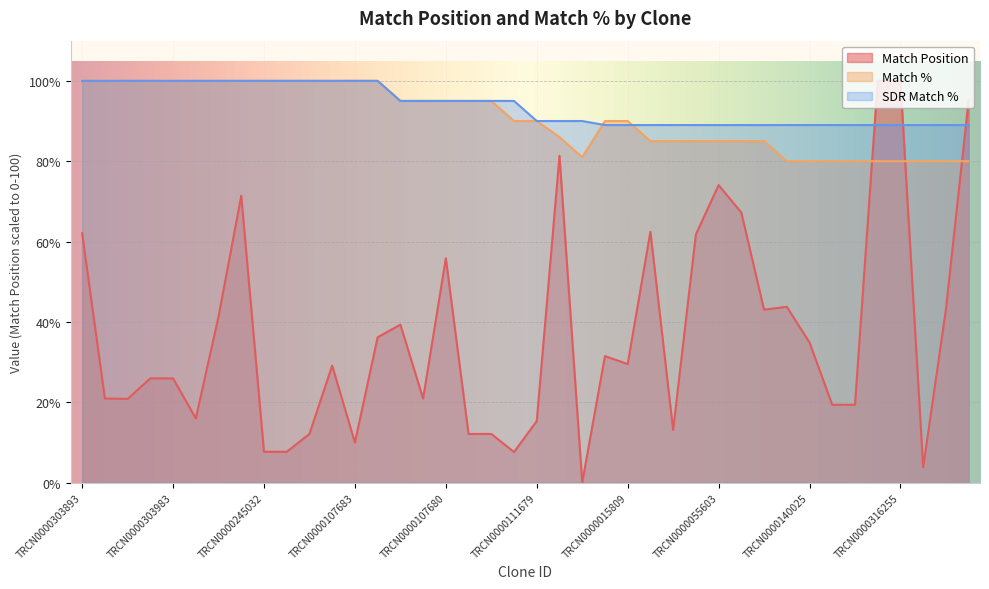

Reading left to right, list all the values displayed in this chart.

Match Position: TRCN0000303893=62.1	TRCN0000245034=20.9	TRCN0000086136=20.8	TRCN0000245035=25.9	TRCN0000303983=25.9	TRCN0000245033=16.0	TRCN0000086133=41.3	TRCN0000257182=71.4	TRCN0000245032=7.7	TRCN0000303915=7.7	TRCN0000086135=12.1	TRCN0000086137=29.1	TRCN0000107683=10.0	TRCN0000086134=36.2	TRCN0000107681=39.3	TRCN0000303973=20.9	TRCN0000107680=55.8	TRCN0000107682=12.1	TRCN0000300312=12.1	TRCN0000197931=7.6	TRCN0000111679=15.3	TRCN0000195648=81.3	TRCN0000283790=0.0	TRCN0000107684=31.5	TRCN0000015809=29.5	TRCN0000296527=62.4	TRCN0000125608=13.1	TRCN0000215533=61.8	TRCN0000055603=74.1	TRCN0000128560=67.2	TRCN0000054013=43.0	TRCN0000242528=43.8	TRCN0000140025=34.9	TRCN0000151740=19.4	TRCN0000343471=19.4	TRCN0000099210=100.0	TRCN0000316255=100.0	TRCN0000165975=3.8	TRCN0000164246=43.1	TRCN0000108680=95.2
Match %: TRCN0000303893=100.0	TRCN0000245034=100.0	TRCN0000086136=100.0	TRCN0000245035=100.0	TRCN0000303983=100.0	TRCN0000245033=100.0	TRCN0000086133=100.0	TRCN0000257182=100.0	TRCN0000245032=100.0	TRCN0000303915=100.0	TRCN0000086135=100.0	TRCN0000086137=100.0	TRCN0000107683=100.0	TRCN0000086134=100.0	TRCN0000107681=95.0	TRCN0000303973=95.0	TRCN0000107680=95.0	TRCN0000107682=95.0	TRCN0000300312=95.0	TRCN0000197931=90.0	TRCN0000111679=90.0	TRCN0000195648=86.0	TRCN0000283790=81.0	TRCN0000107684=90.0	TRCN0000015809=90.0	TRCN0000296527=85.0	TRCN0000125608=85.0	TRCN0000215533=85.0	TRCN0000055603=85.0	TRCN0000128560=85.0	TRCN0000054013=85.0	TRCN0000242528=80.0	TRCN0000140025=80.0	TRCN0000151740=80.0	TRCN0000343471=80.0	TRCN0000099210=80.0	TRCN0000316255=80.0	TRCN0000165975=80.0	TRCN0000164246=80.0	TRCN0000108680=80.0
SDR Match %: TRCN0000303893=100.0	TRCN0000245034=100.0	TRCN0000086136=100.0	TRCN0000245035=100.0	TRCN0000303983=100.0	TRCN0000245033=100.0	TRCN0000086133=100.0	TRCN0000257182=100.0	TRCN0000245032=100.0	TRCN0000303915=100.0	TRCN0000086135=100.0	TRCN0000086137=100.0	TRCN0000107683=100.0	TRCN0000086134=100.0	TRCN0000107681=95.0	TRCN0000303973=95.0	TRCN0000107680=95.0	TRCN0000107682=95.0	TRCN0000300312=95.0	TRCN0000197931=95.0	TRCN0000111679=90.0	TRCN0000195648=90.0	TRCN0000283790=90.0	TRCN0000107684=89.0	TRCN0000015809=89.0	TRCN0000296527=89.0	TRCN0000125608=89.0	TRCN0000215533=89.0	TRCN0000055603=89.0	TRCN0000128560=89.0	TRCN0000054013=89.0	TRCN0000242528=89.0	TRCN0000140025=89.0	TRCN0000151740=89.0	TRCN0000343471=89.0	TRCN0000099210=89.0	TRCN0000316255=89.0	TRCN0000165975=89.0	TRCN0000164246=89.0	TRCN0000108680=89.0